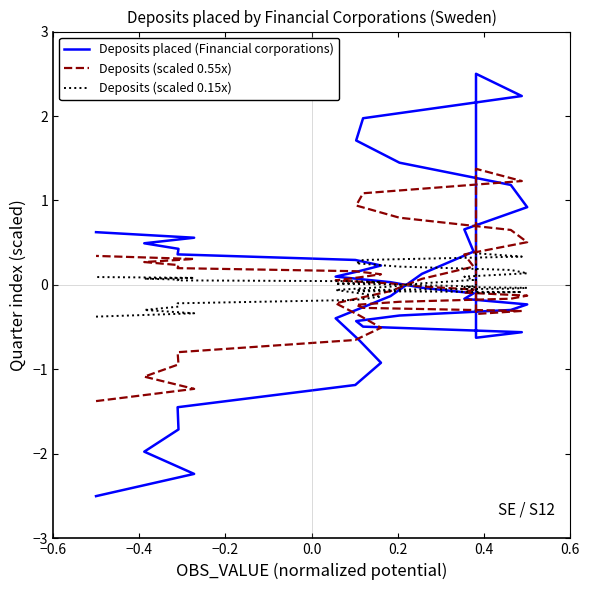

What is the maximum value shown in the chart?

2.5